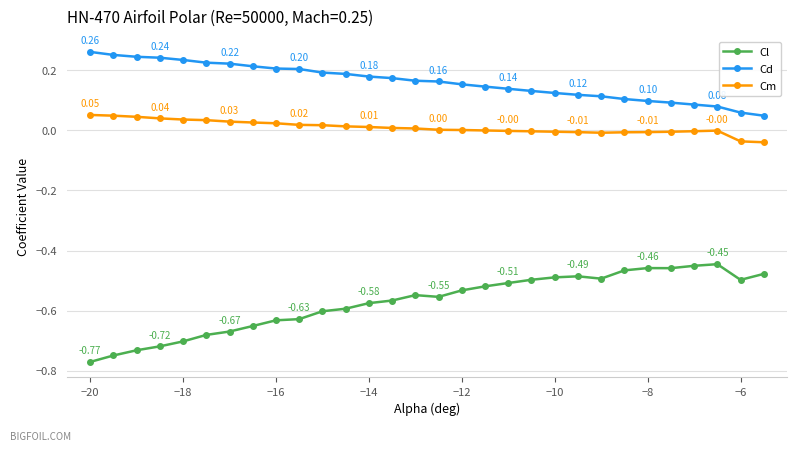

Which series has the largest range (max minus min)?

Cl